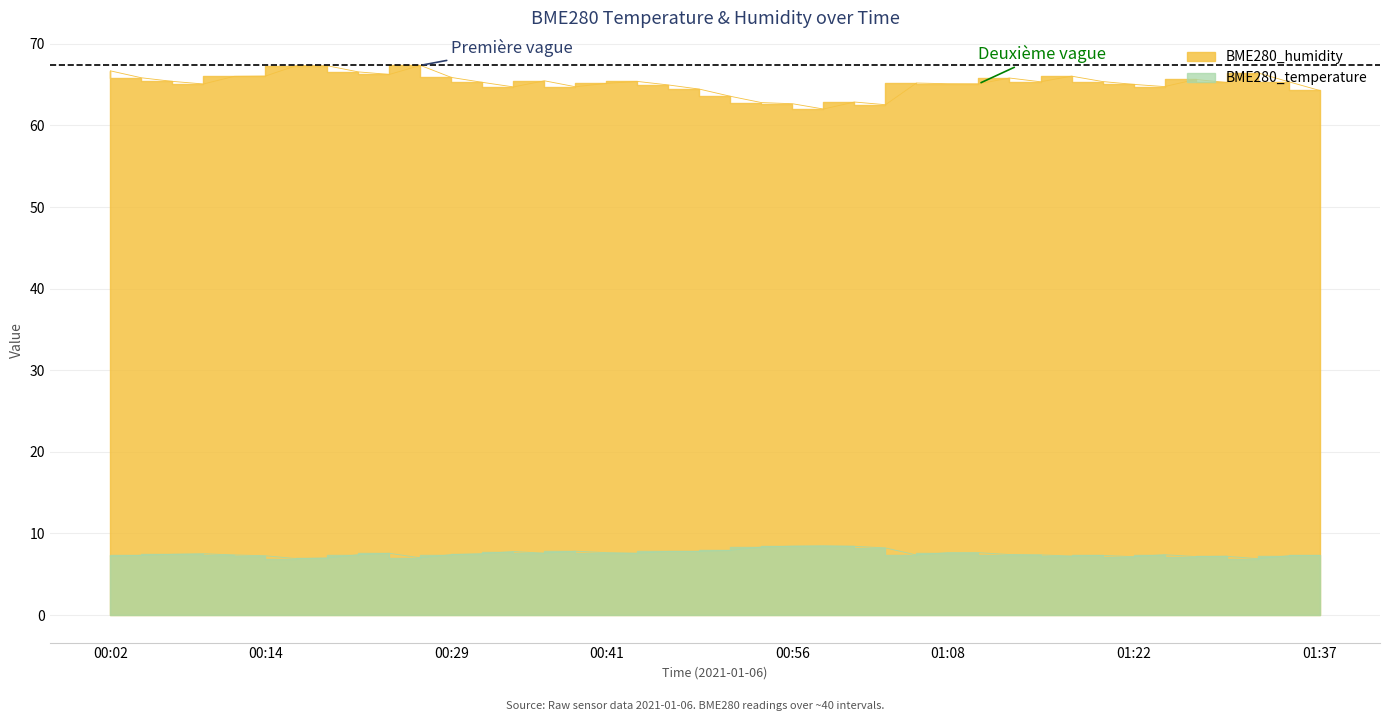

What is the label of the 34th point from the right?

00:16